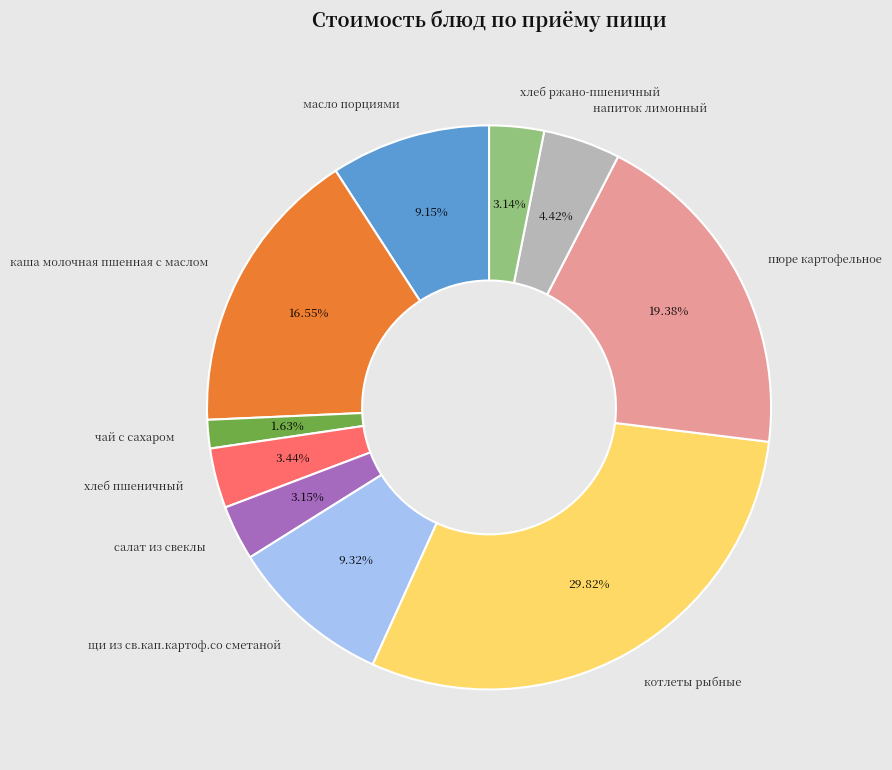

How many slices are in this pie chart?

10